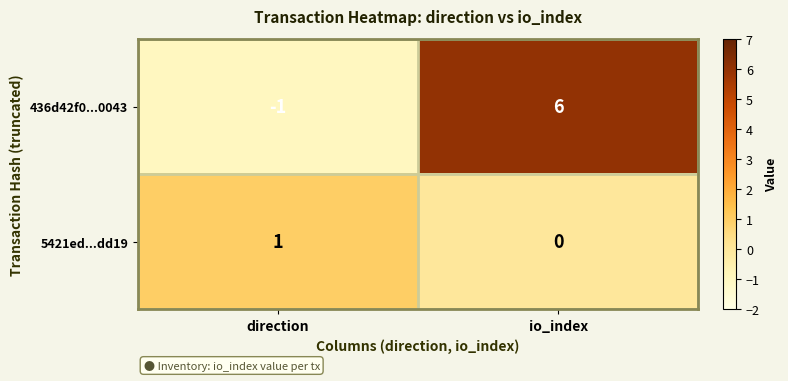

What is the smallest value displayed?

-1